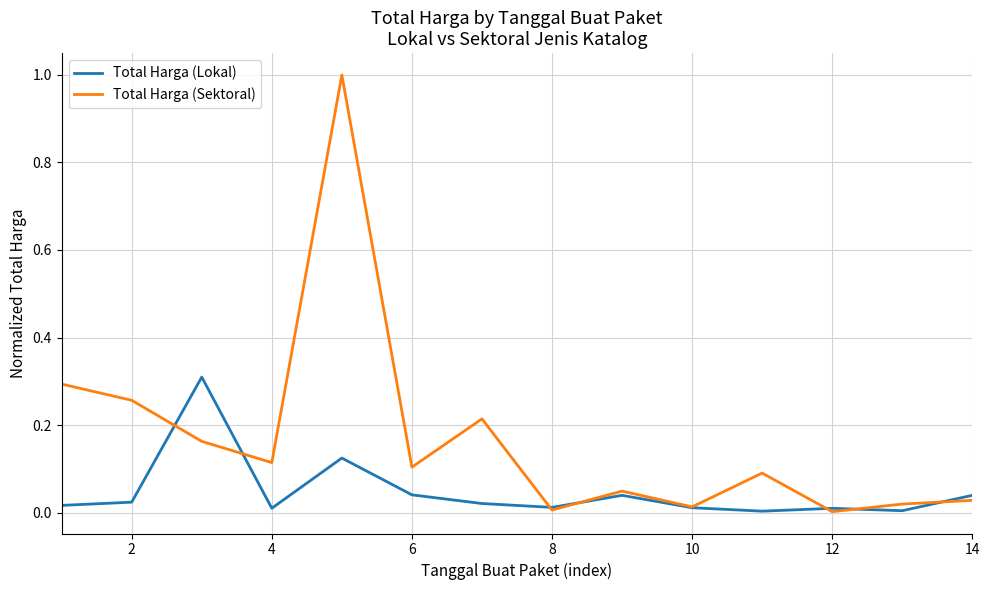

Which series has the largest total across all categories?

Total Harga (Sektoral)